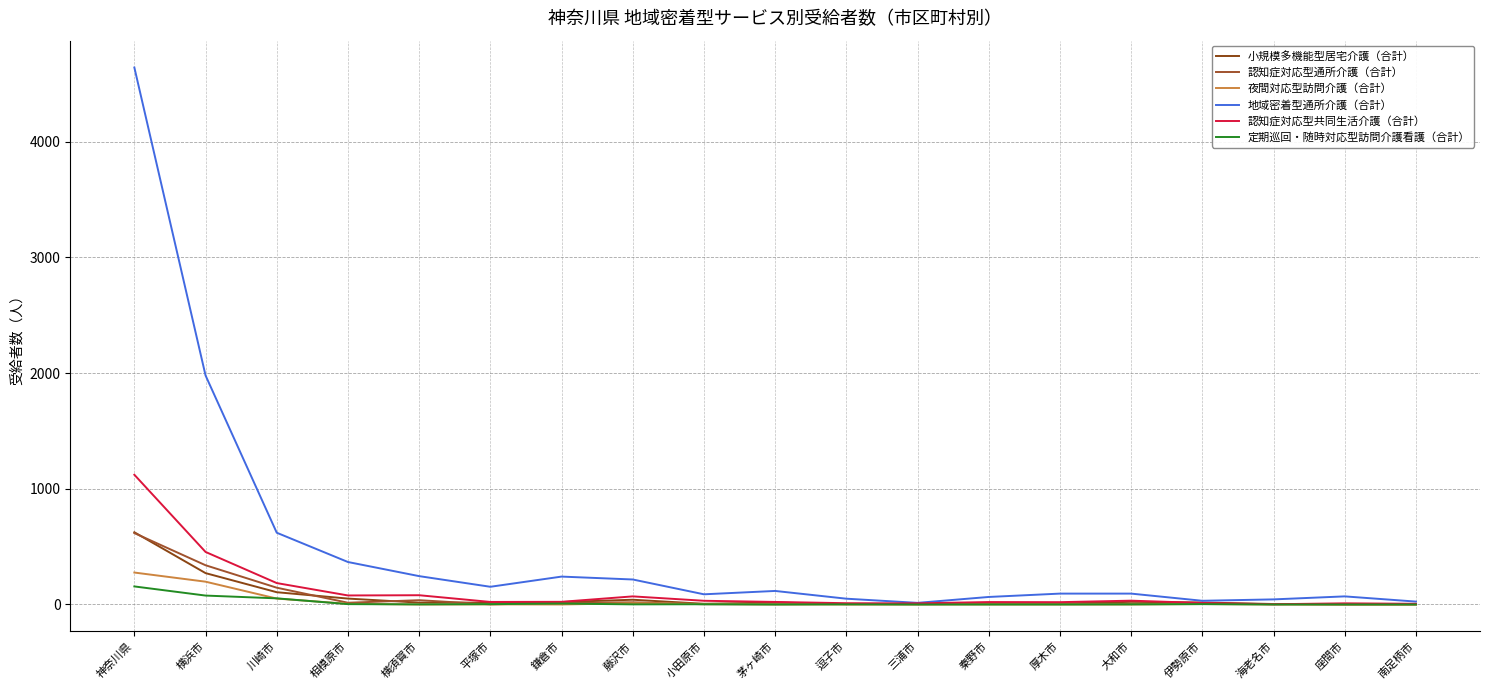

True or false: 地域密着型通所介護（合計） has a value of 1979 at 横浜市.

True